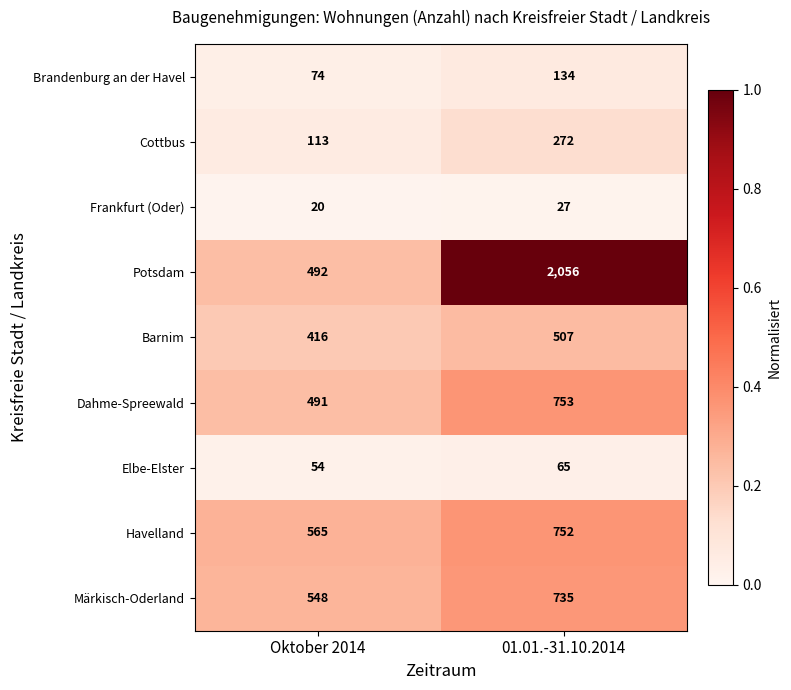

What is the lowest value of the Märkisch-Oderland series?

548